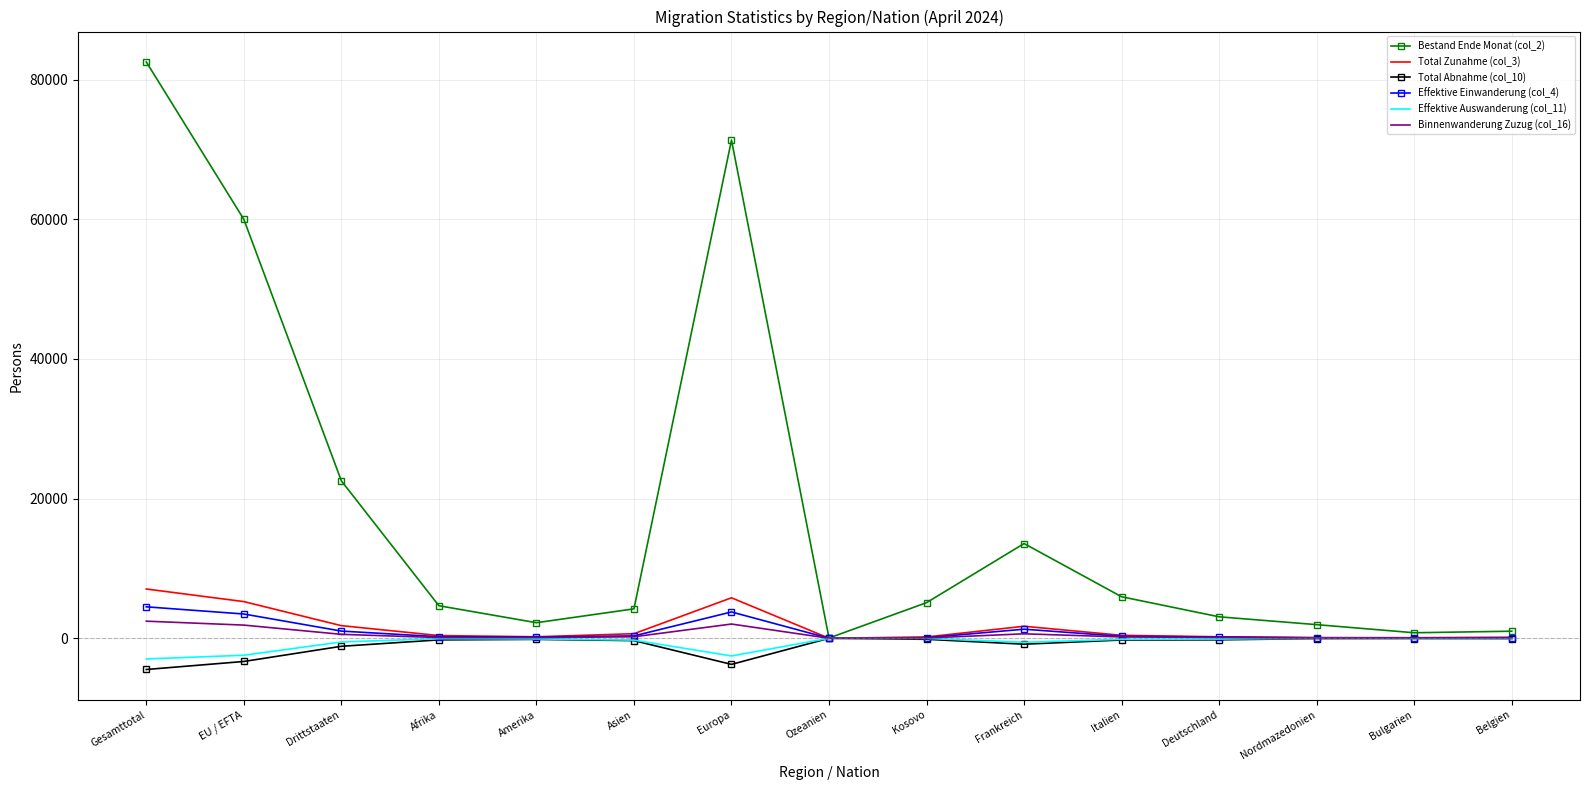

Which series has the largest range (max minus min)?

Bestand Ende Monat (col_2)